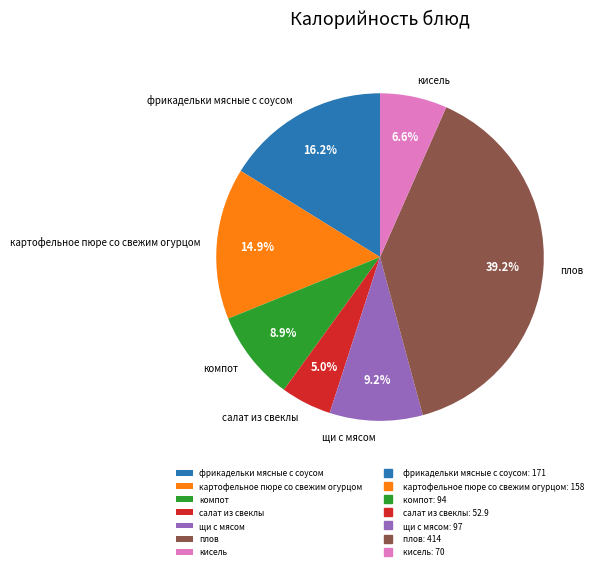

Is it true that плов is 45% of the pie?

False